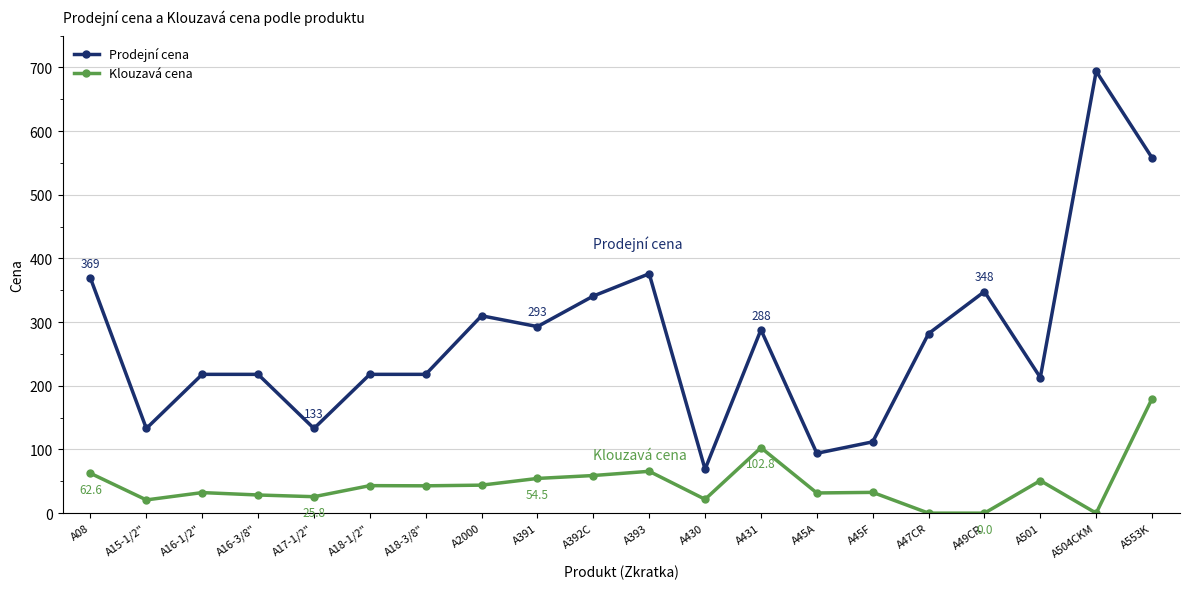

True or false: Prodejní cena has more than 0 points higher than both neighbors.

True